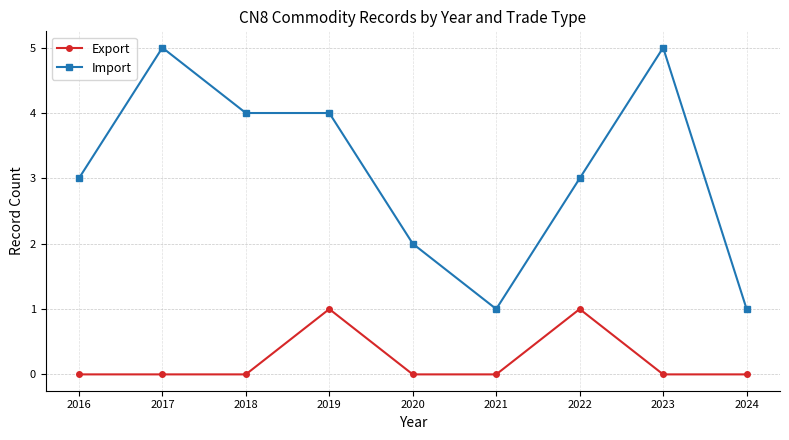

True or false: Import and Export cross at least once.

False